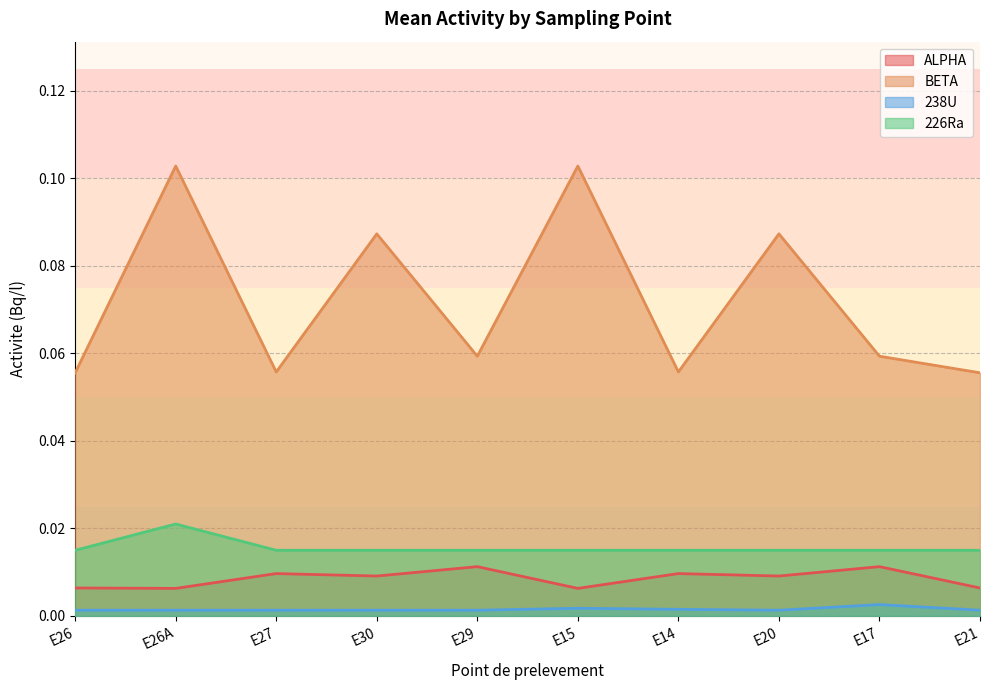

Count the ALPHA values in the range 0 to 1.

10